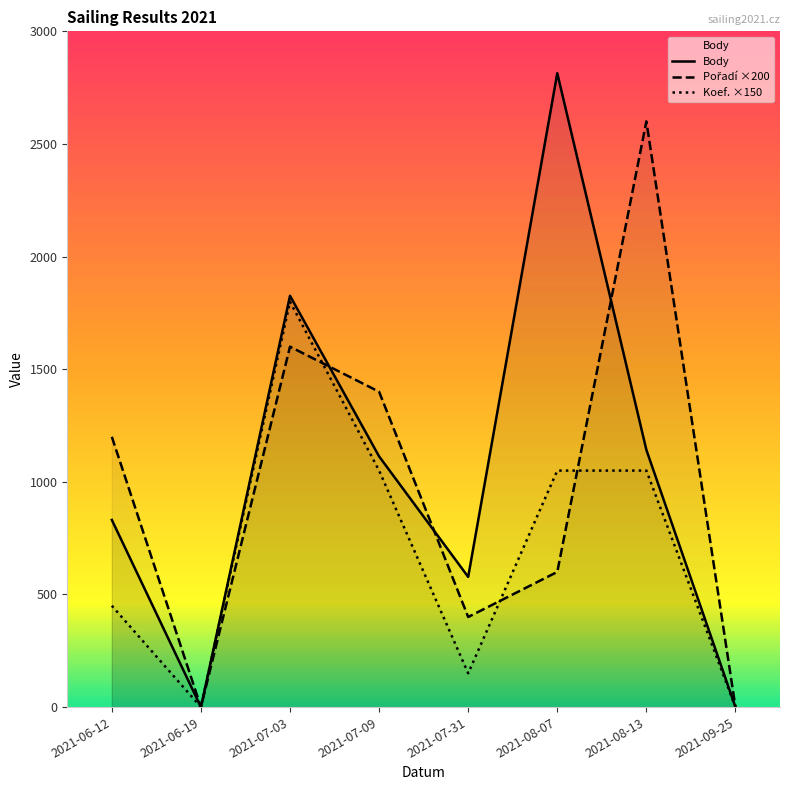

Rank the series by their average value, from lowest to highest.

Koef., Pořadí, Body